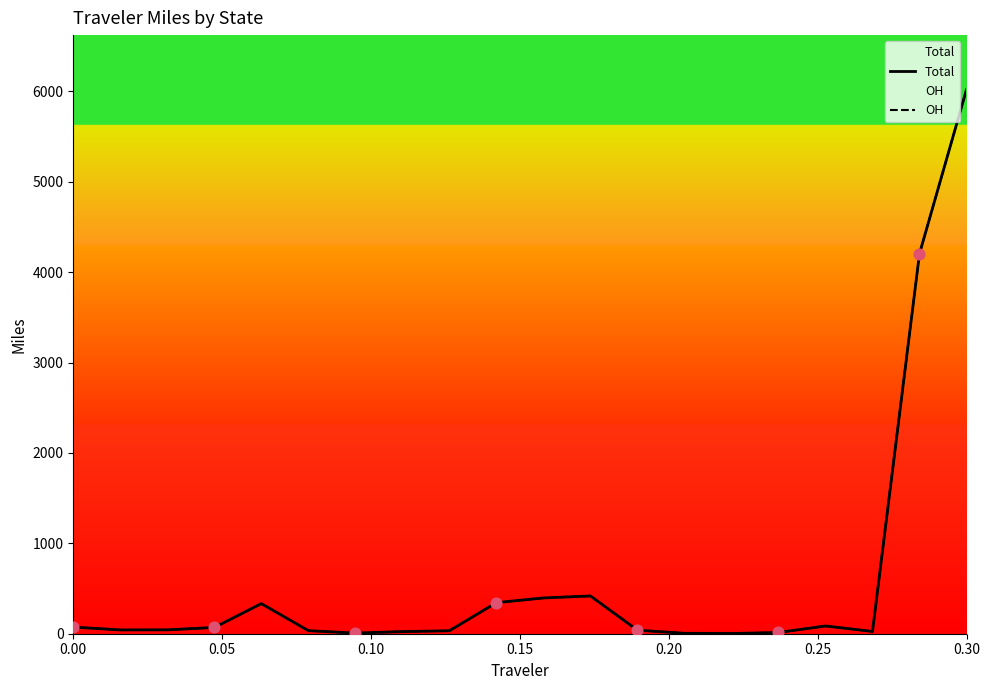

What is the maximum value shown in the chart?

6021.7